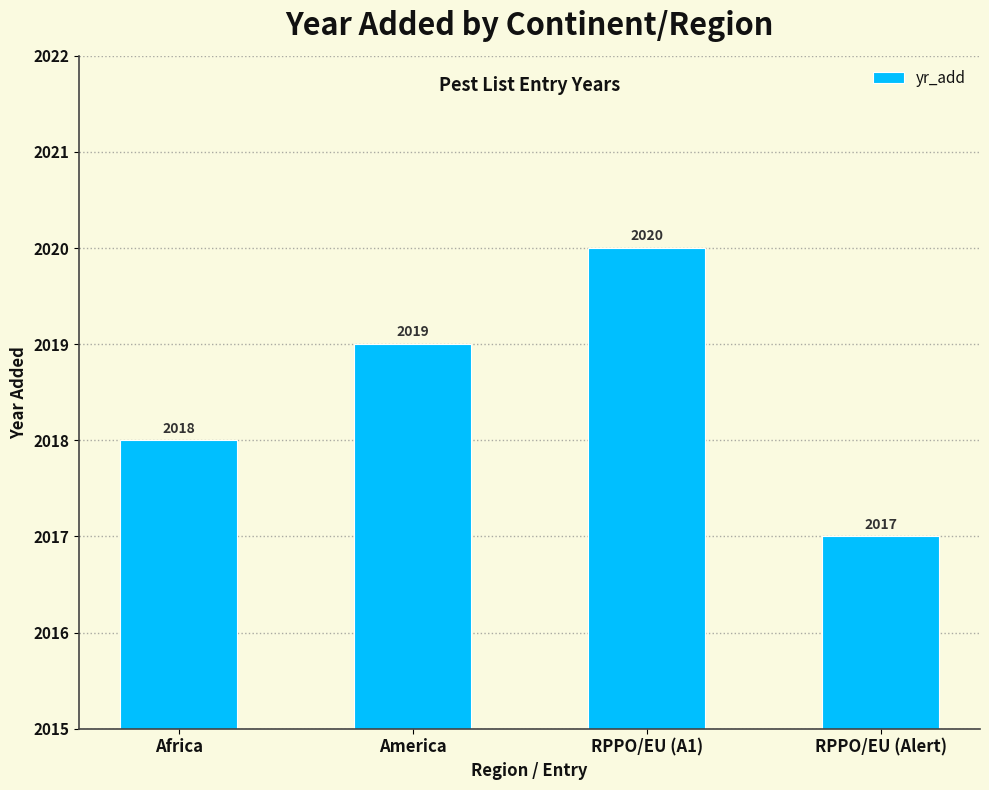

Rank the categories by value from highest to lowest.

RPPO/EU (A1), America, Africa, RPPO/EU (Alert)